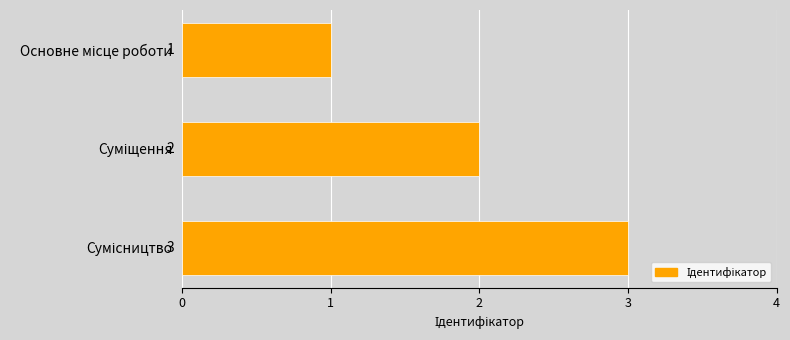

What is the greatest value displayed?

3